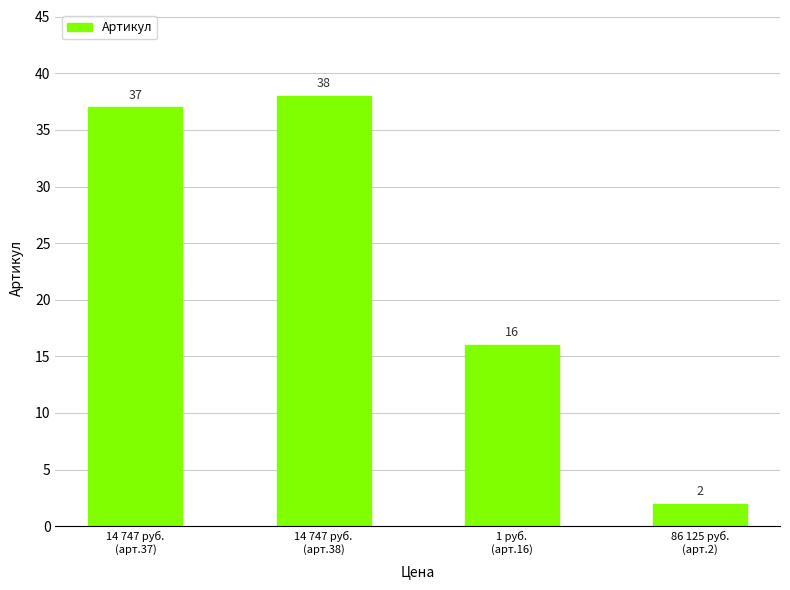

What is the difference between the values at 14 747 руб.
(арт.37) and 14 747 руб.
(арт.38)?

1